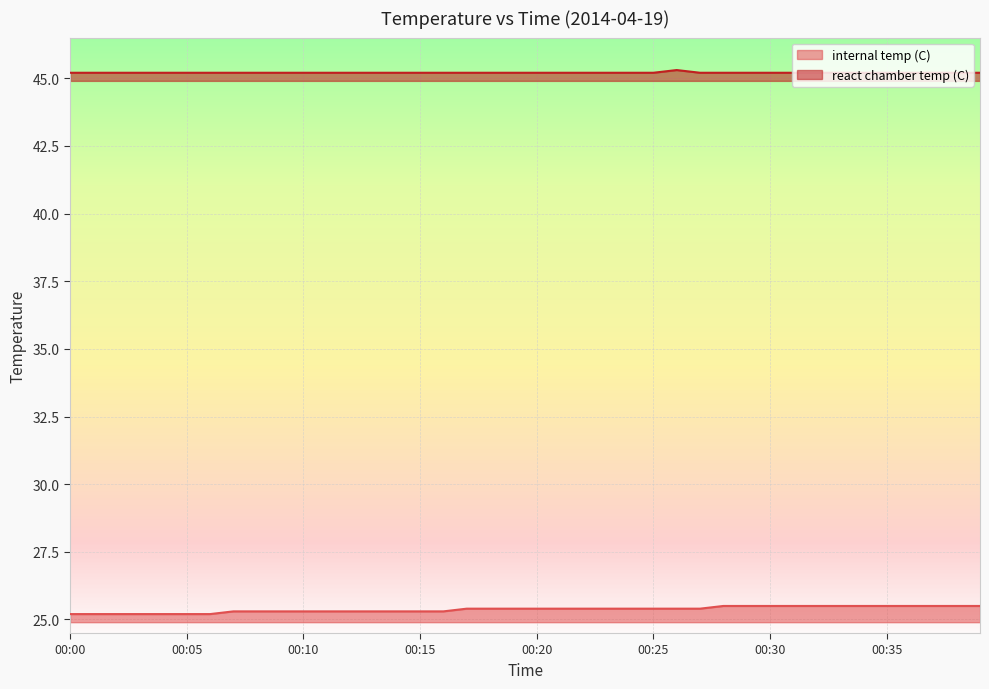

Where is internal temp (C) nearest to the value 25?

00:00